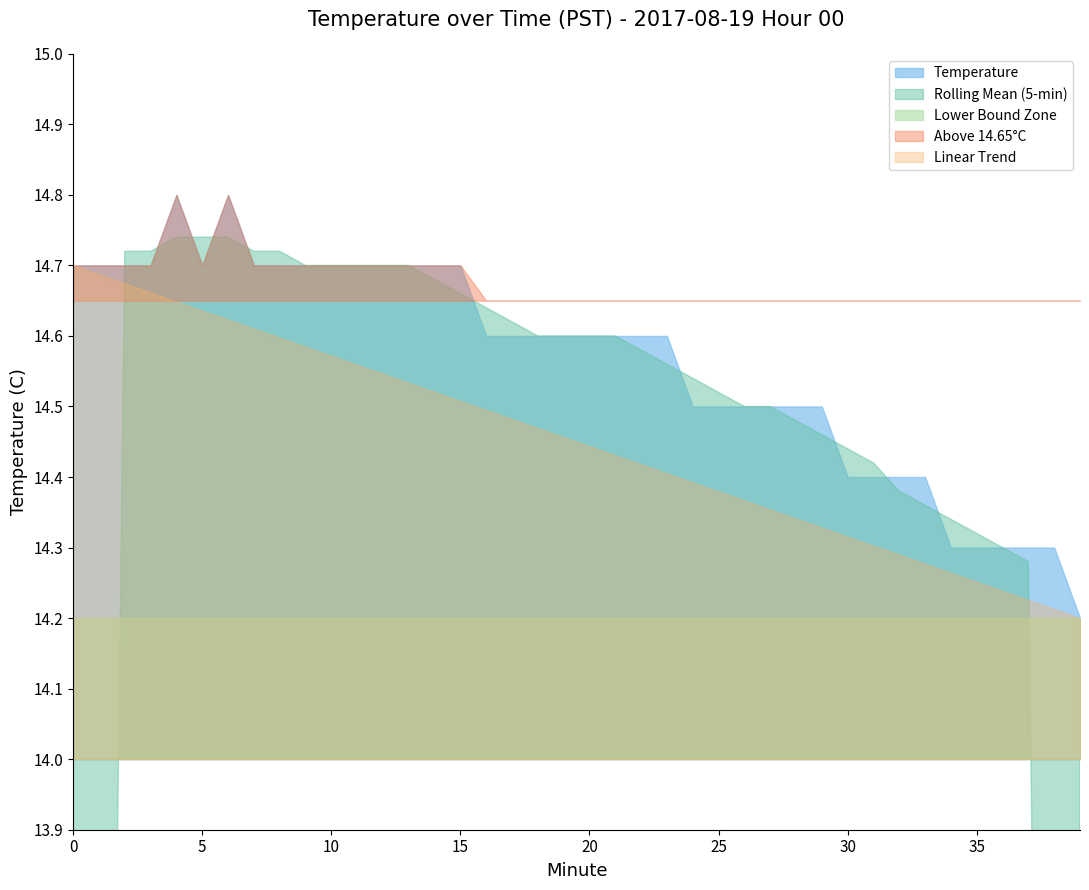

What is the change in value from 22 to 25?

-0.1